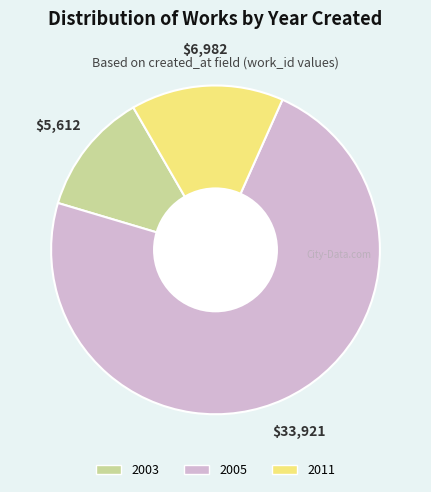

Is there any slice that represents more than half of the pie?

Yes